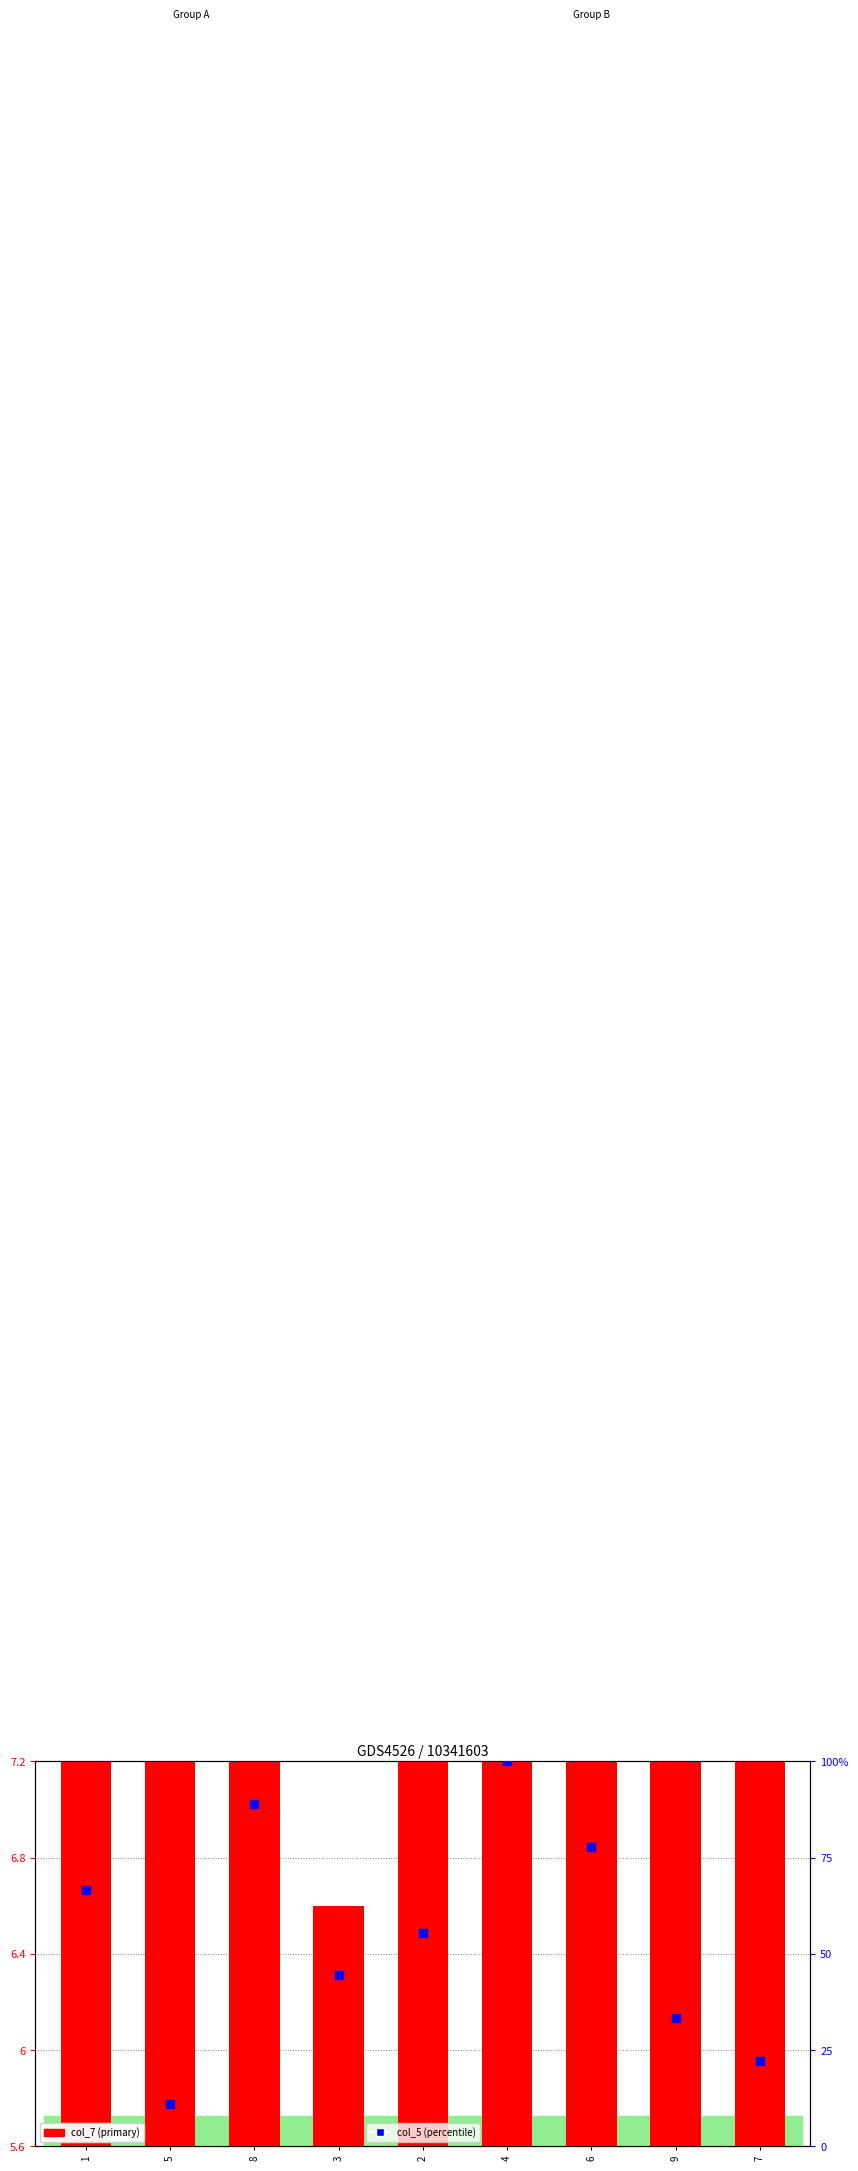

What are all the series names shown in the legend?

col_7 (primary), col_5 (percentile)